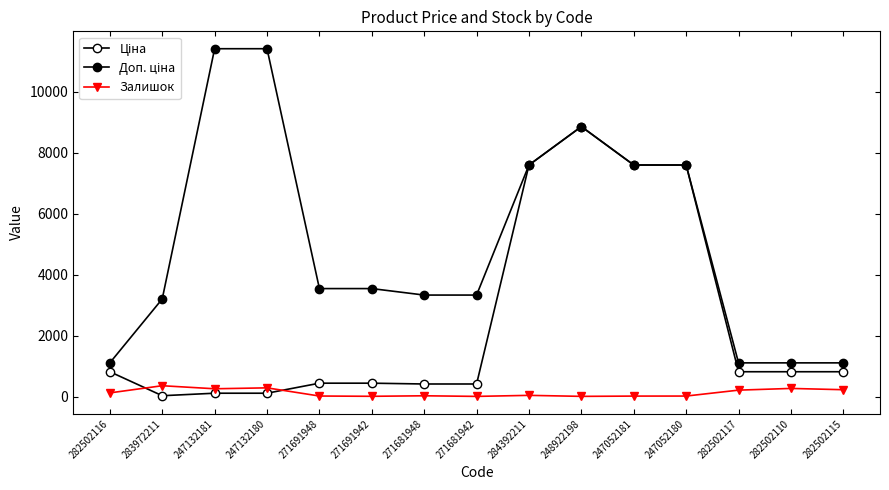

Does the chart have visible grid lines?

No